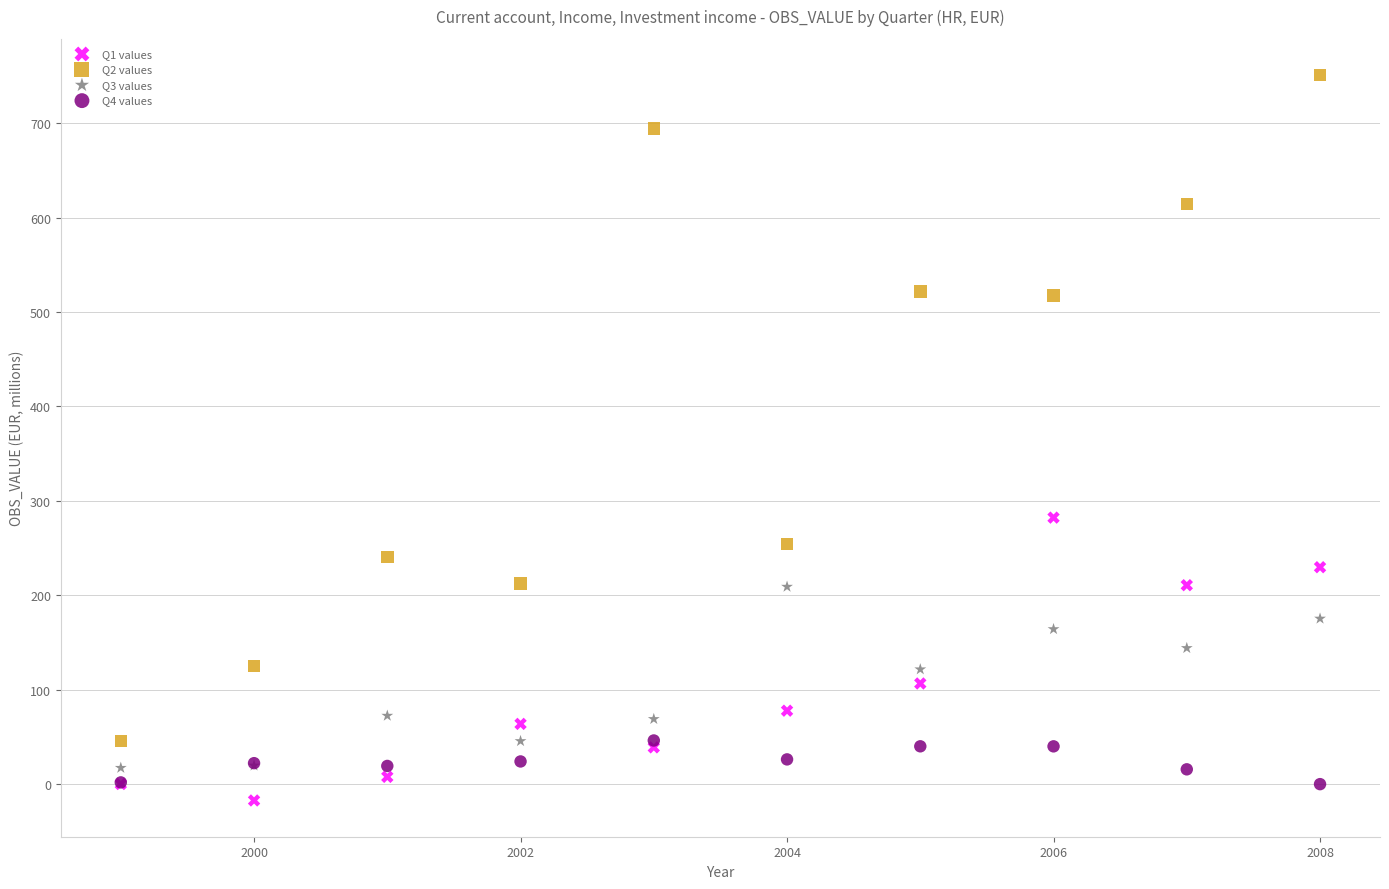

What are all the series names shown in the legend?

Q1 values, Q2 values, Q3 values, Q4 values